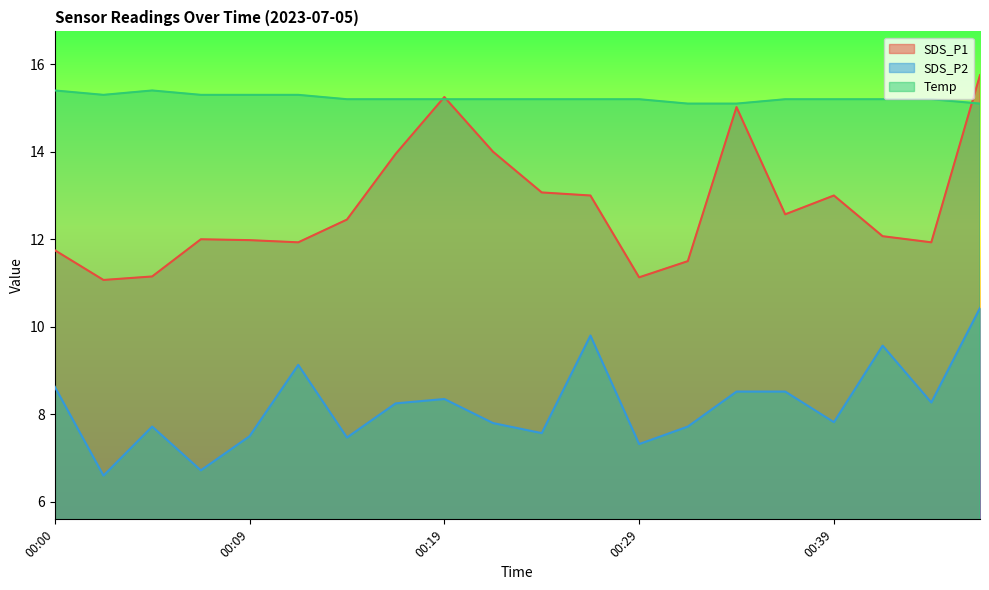

At which label is SDS_P2 closest to 8?

00:39